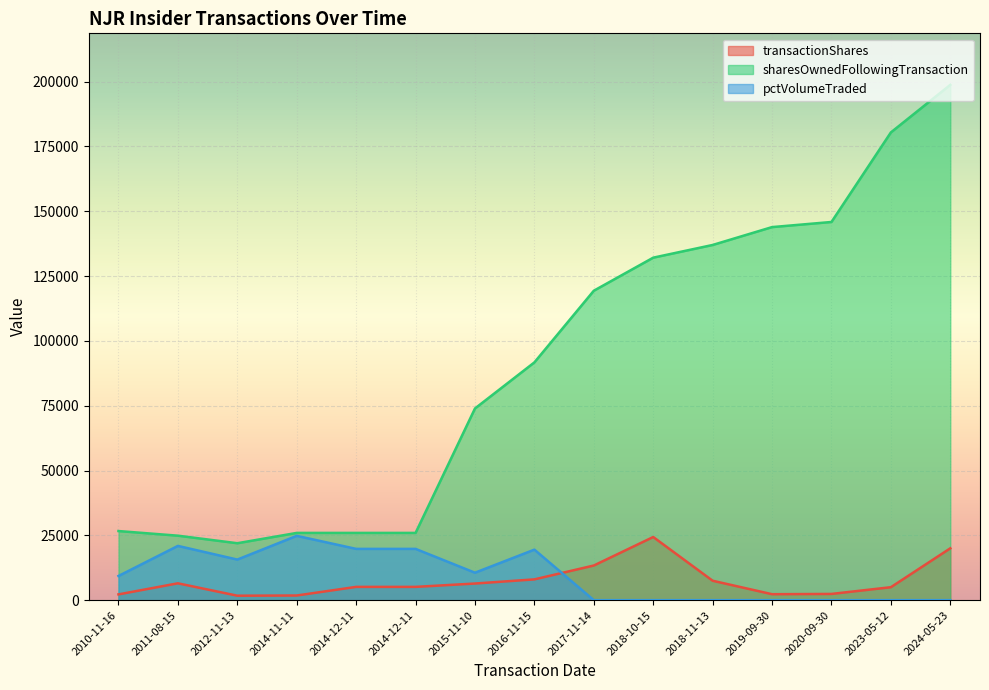

True or false: sharesOwnedFollowingTransaction and transactionShares cross at least once.

False